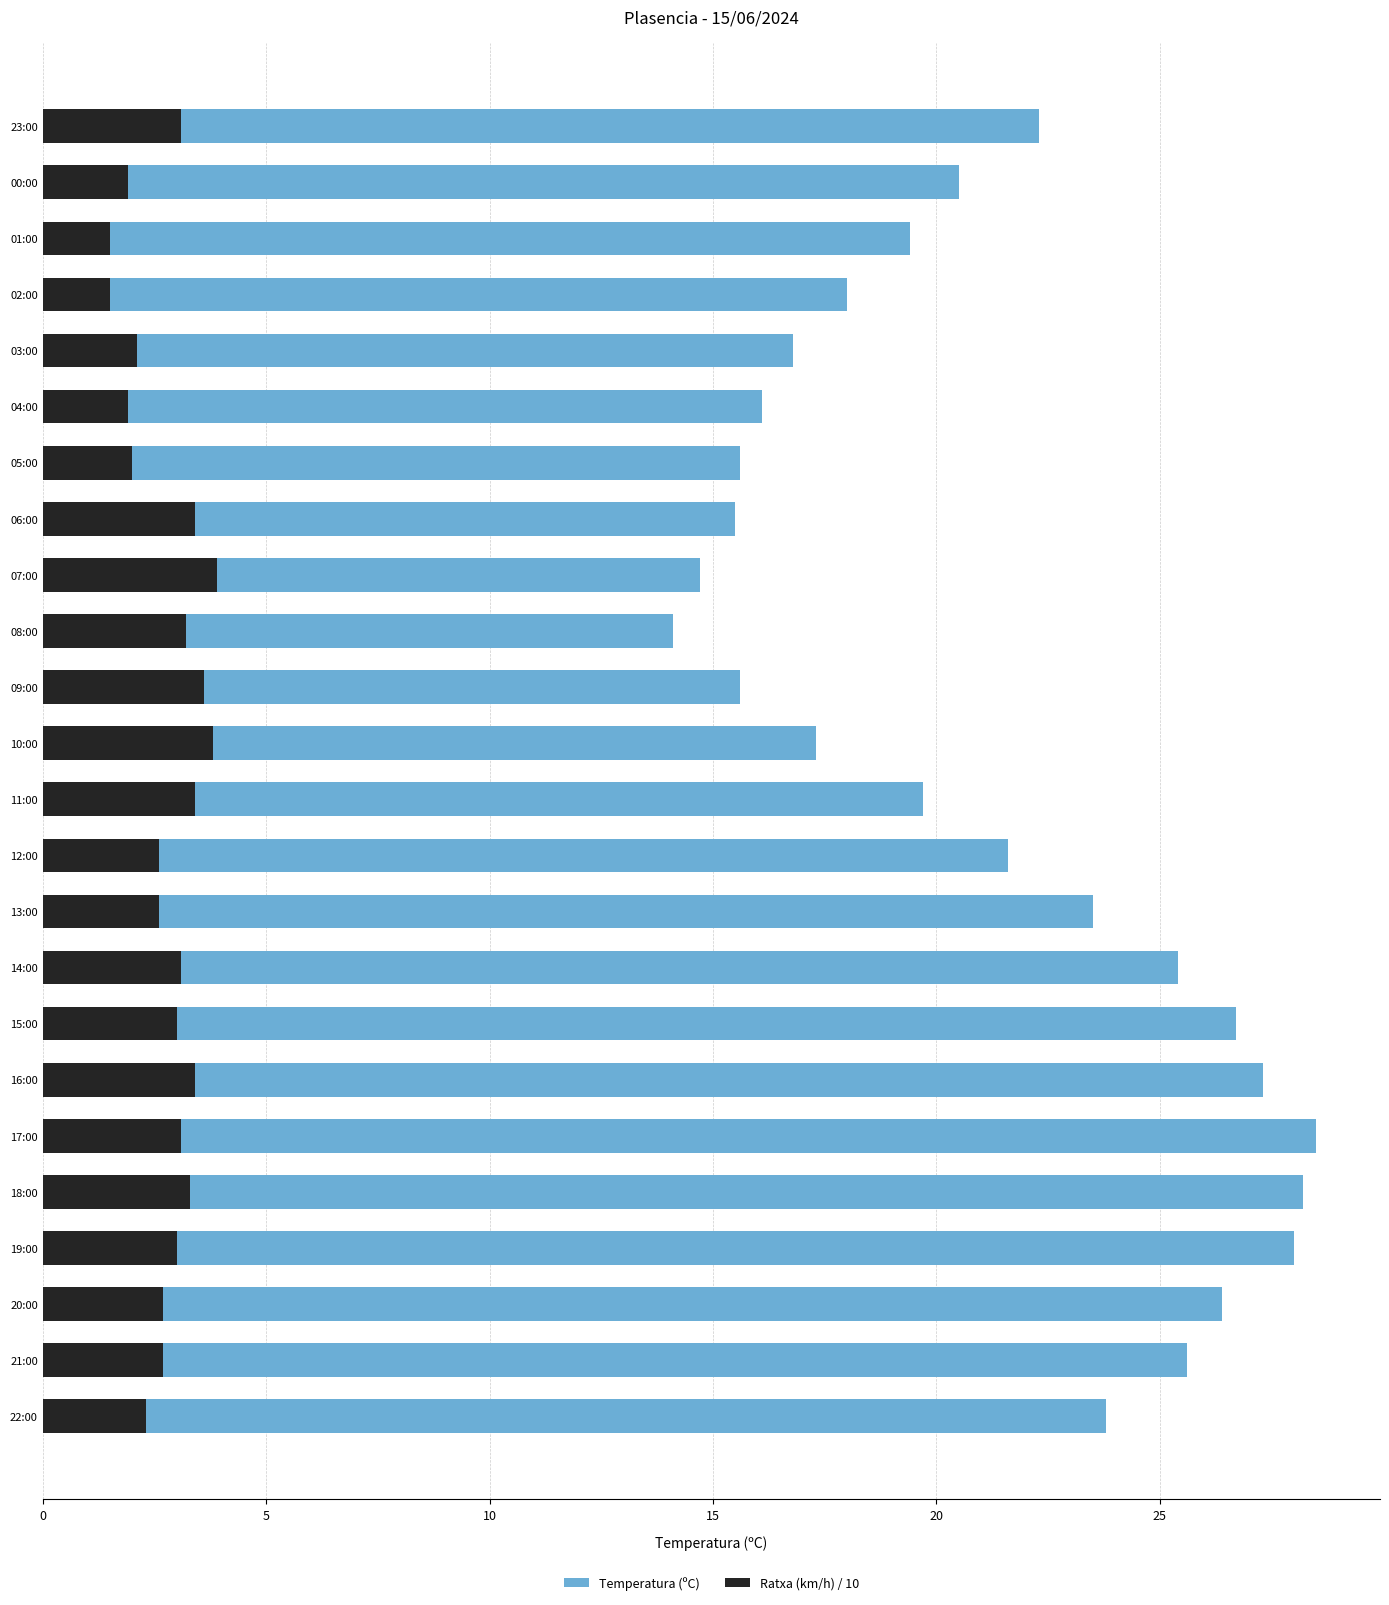

Which series has the widest spread of values?

Temperatura (ºC)